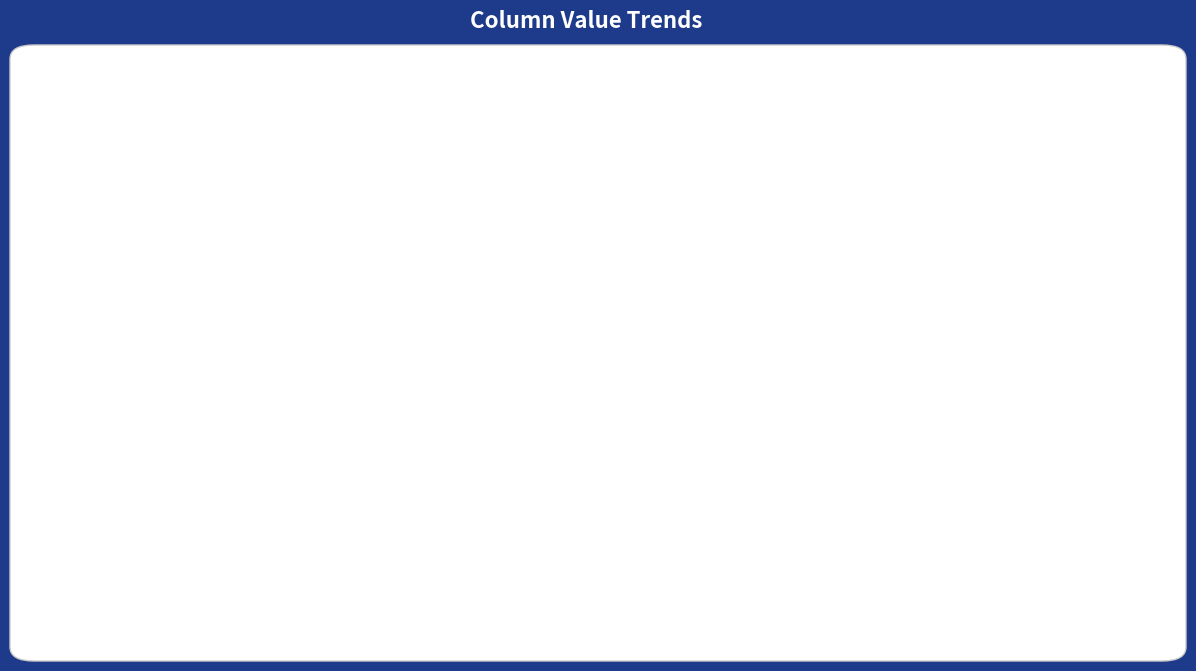

At which label is col_7 + col_8 + col_5 closest to 14?

1